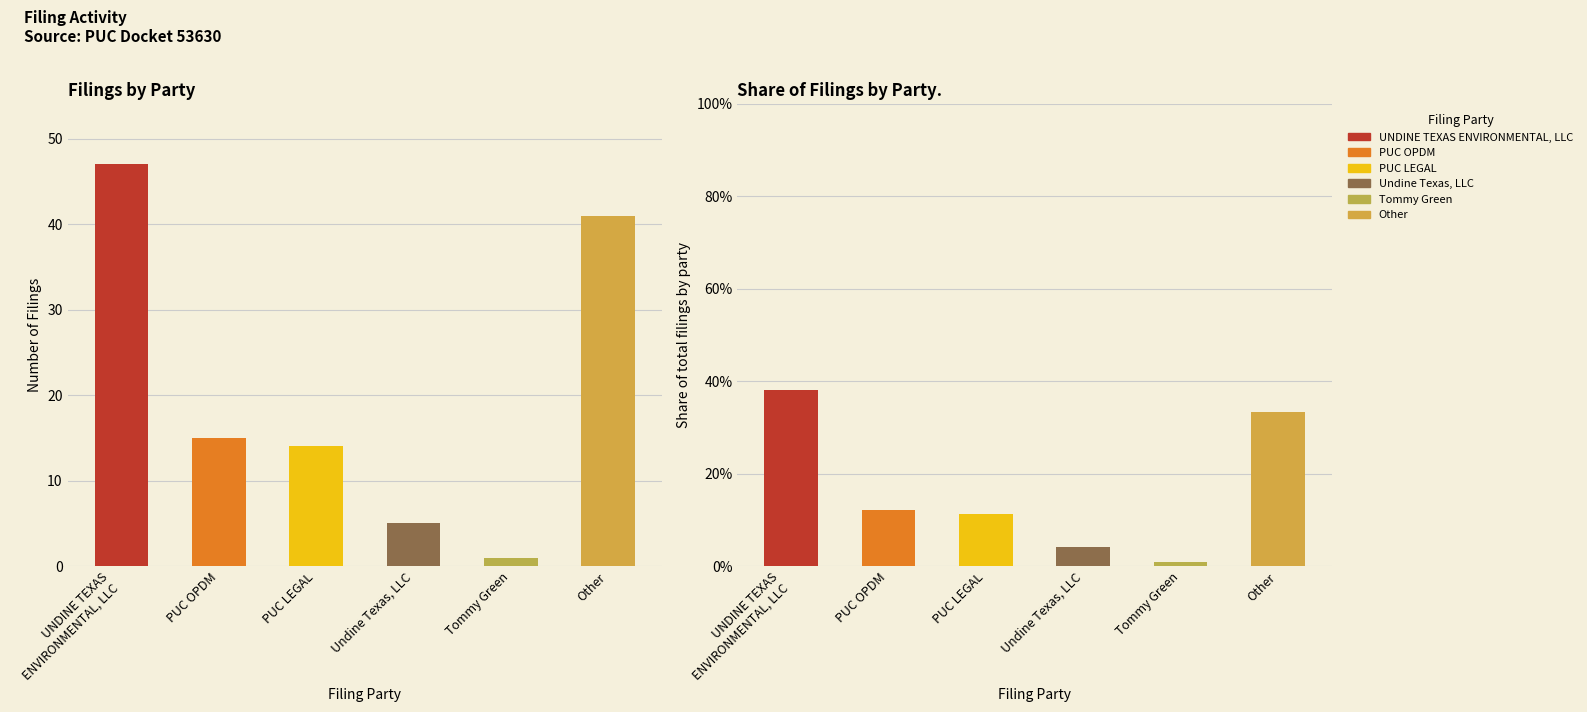

Is the value of PUC OPDM at PUC OPDM greater than the value of Tommy Green at UNDINE TEXAS
ENVIRONMENTAL, LLC?

Yes